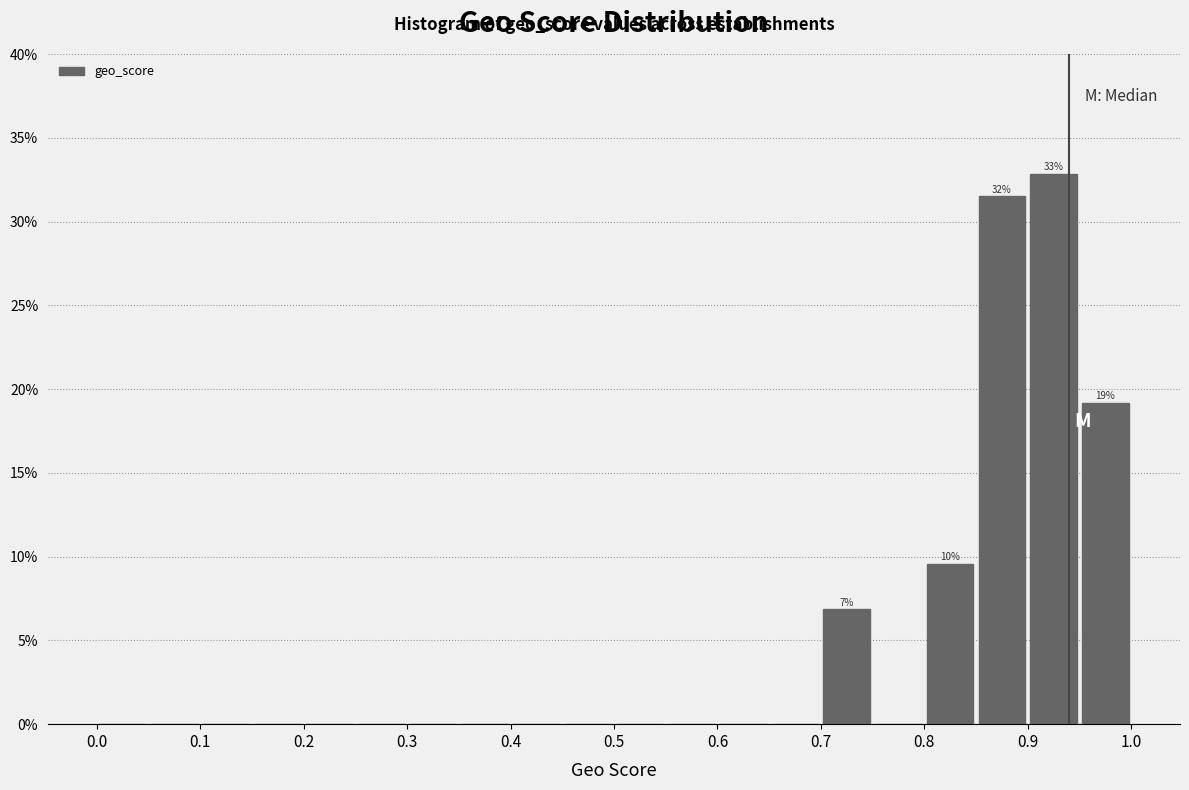

Which range on the x-axis has the tallest bar?

0.90 to 0.95